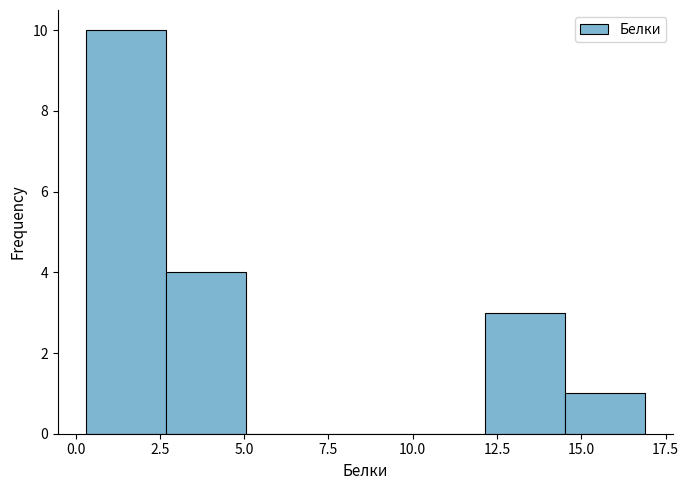

Reading left to right, list every bar in this chart as the range it spans on the x-axis followed by its height. Neither the bar edges nor the heights are printed on the chart, so give them approximately, as read against the axes.

0.5 to 2.5: 10
2.5 to 5.0: 4
5.0 to 7.5: 0
7.5 to 10.0: 0
10.0 to 12.0: 0
12.0 to 14.5: 3
14.5 to 17.0: 1